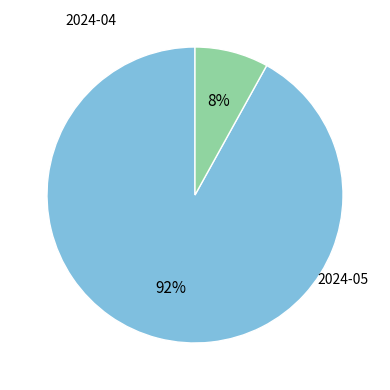

Which slice is the largest?

2024-04